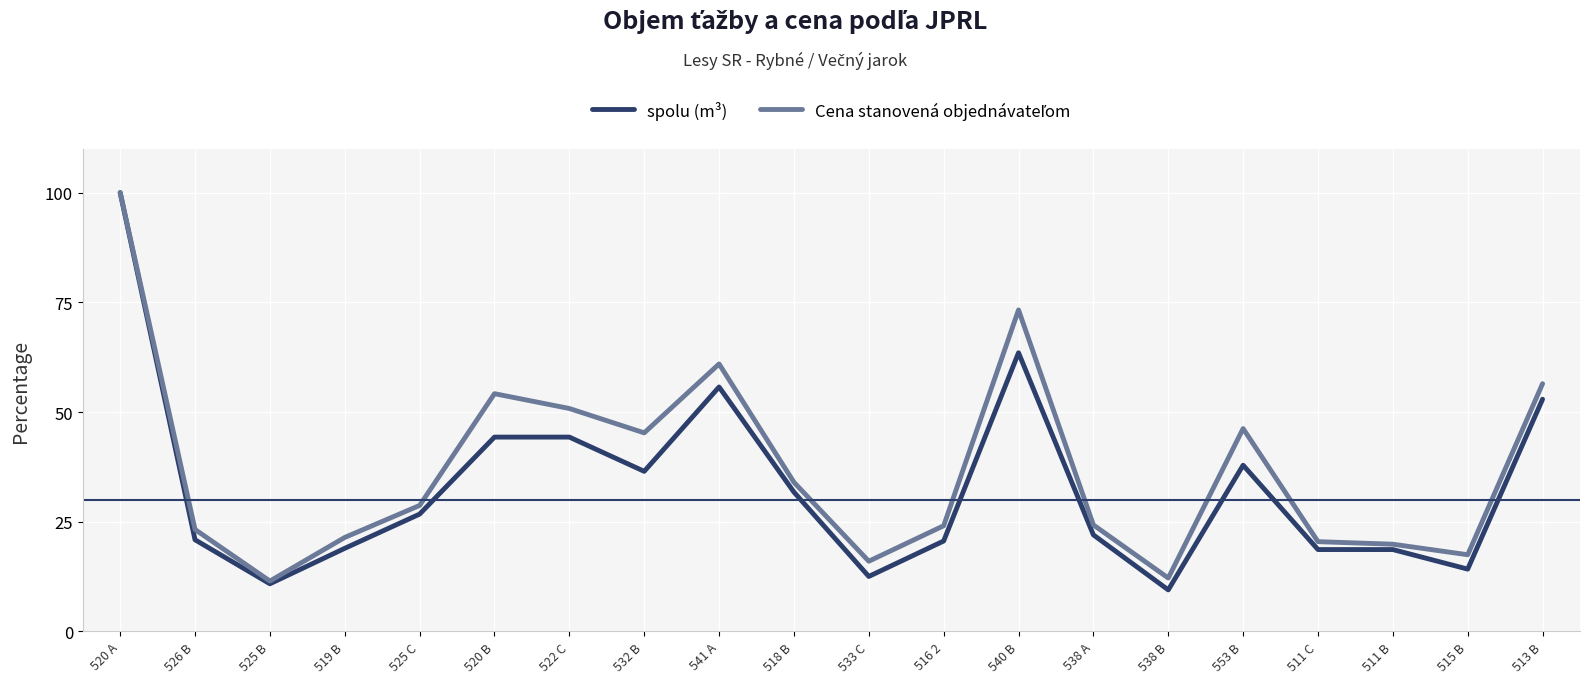

What is the spread (max minus min) of values at 538 B?

2.7